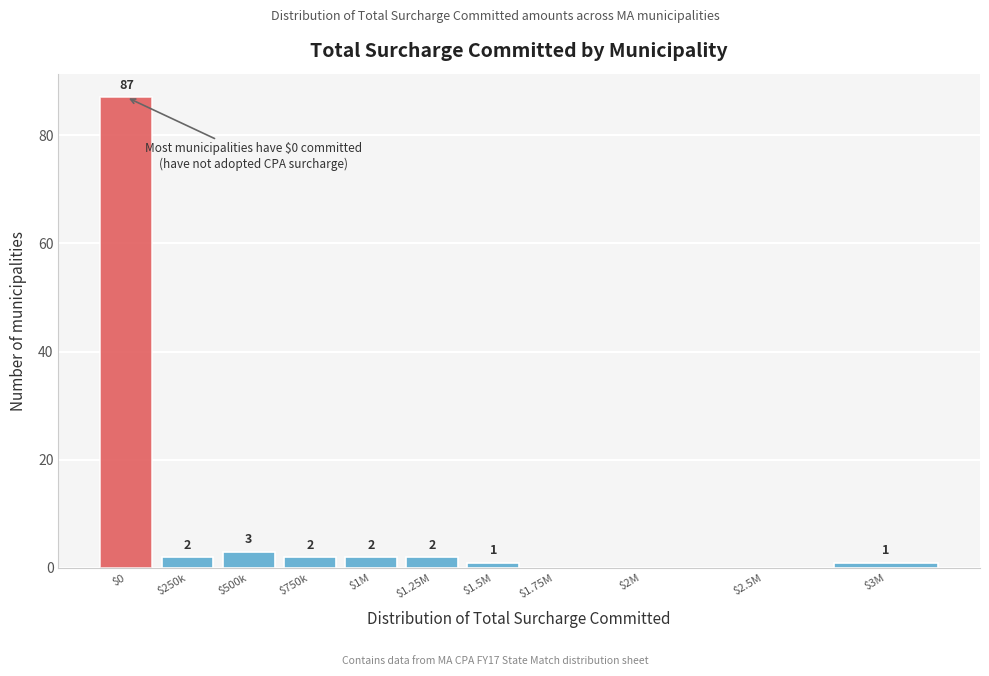

What is the sum of all values?

100